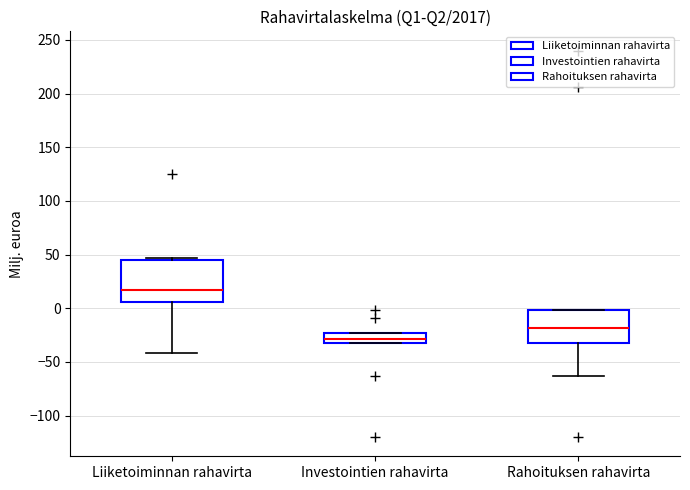

Reading left to right, transcribe this box plot: for each box, give where its median line is, the range the box spans, and where its two whiskers end, as read against the y-axis. The values are not printed on the chart, so give them approximately, as read against the axis.

Liiketoiminnan rahavirta: median 15, box 5 to 45, whiskers -40 to 45 (just above the box's upper edge)
Investointien rahavirta: median -30 (just above the box's lower edge), box -30 to -25, whiskers -30 to -25
Rahoituksen rahavirta: median -20, box -30 to 0, whiskers -65 to 0